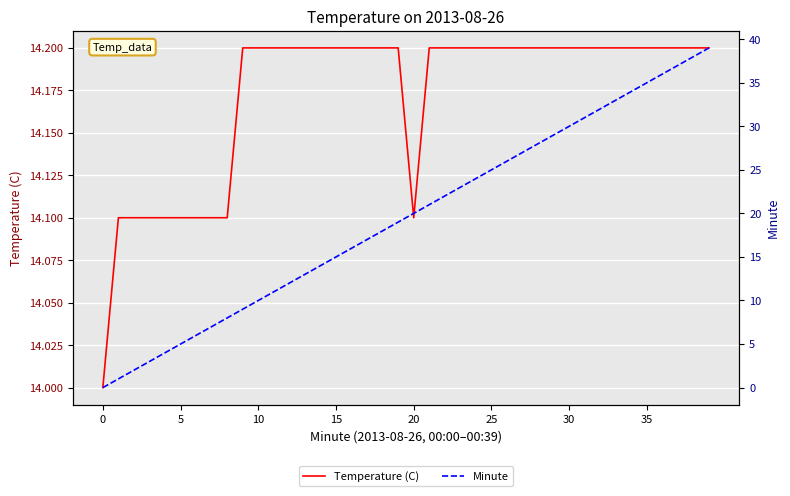

Where do Temperature (C) and Minute first cross each other?

14 and 15